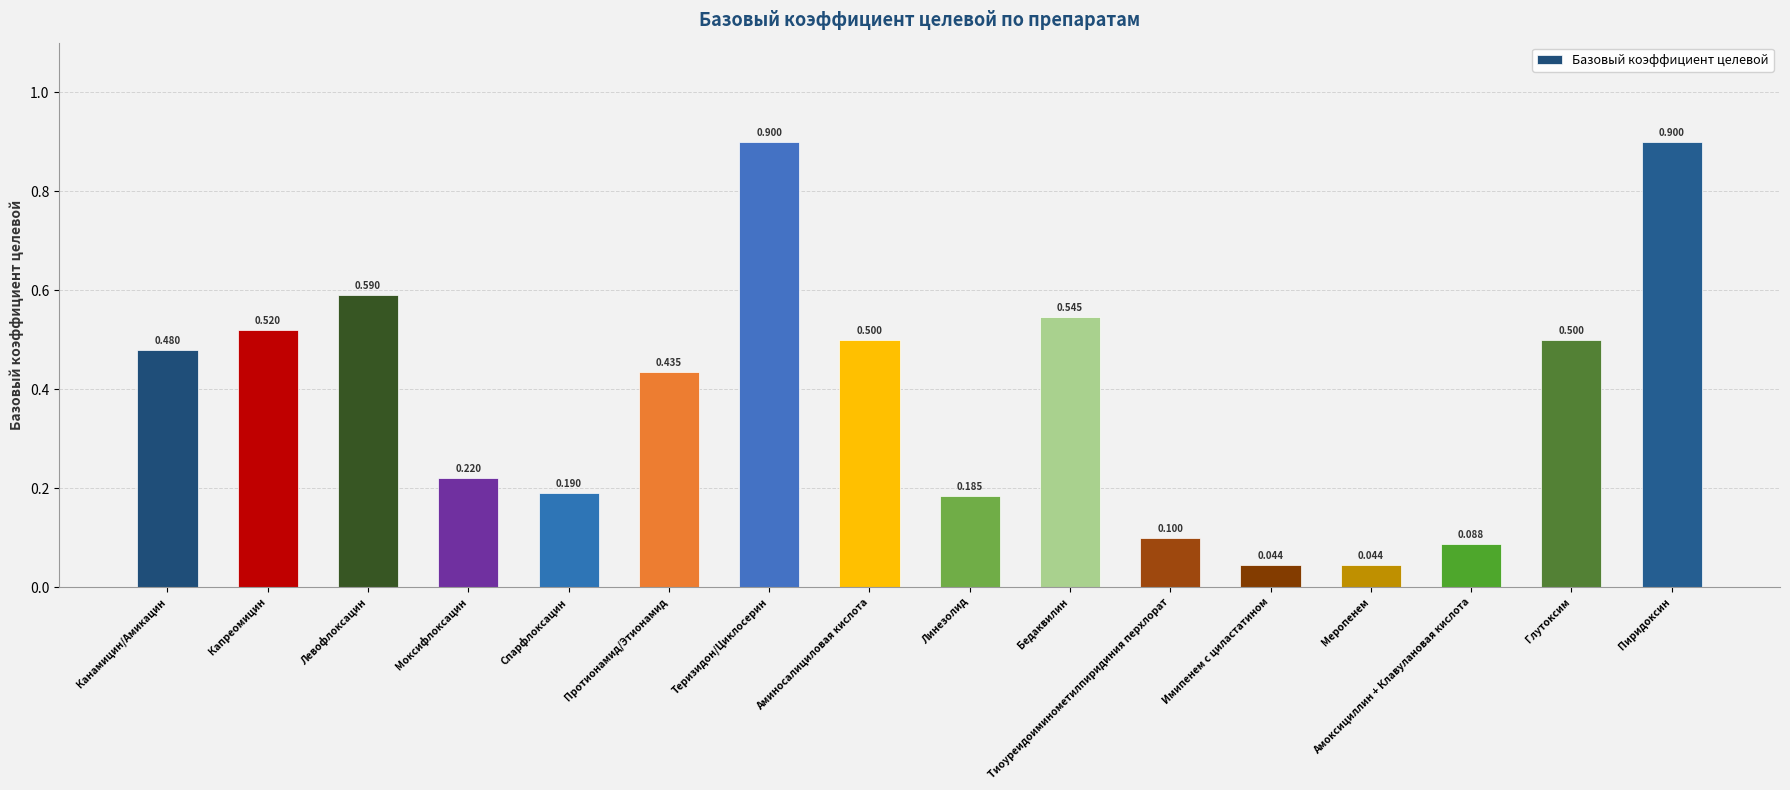

Between Меропенем and Капреомицин, which is larger?

Капреомицин